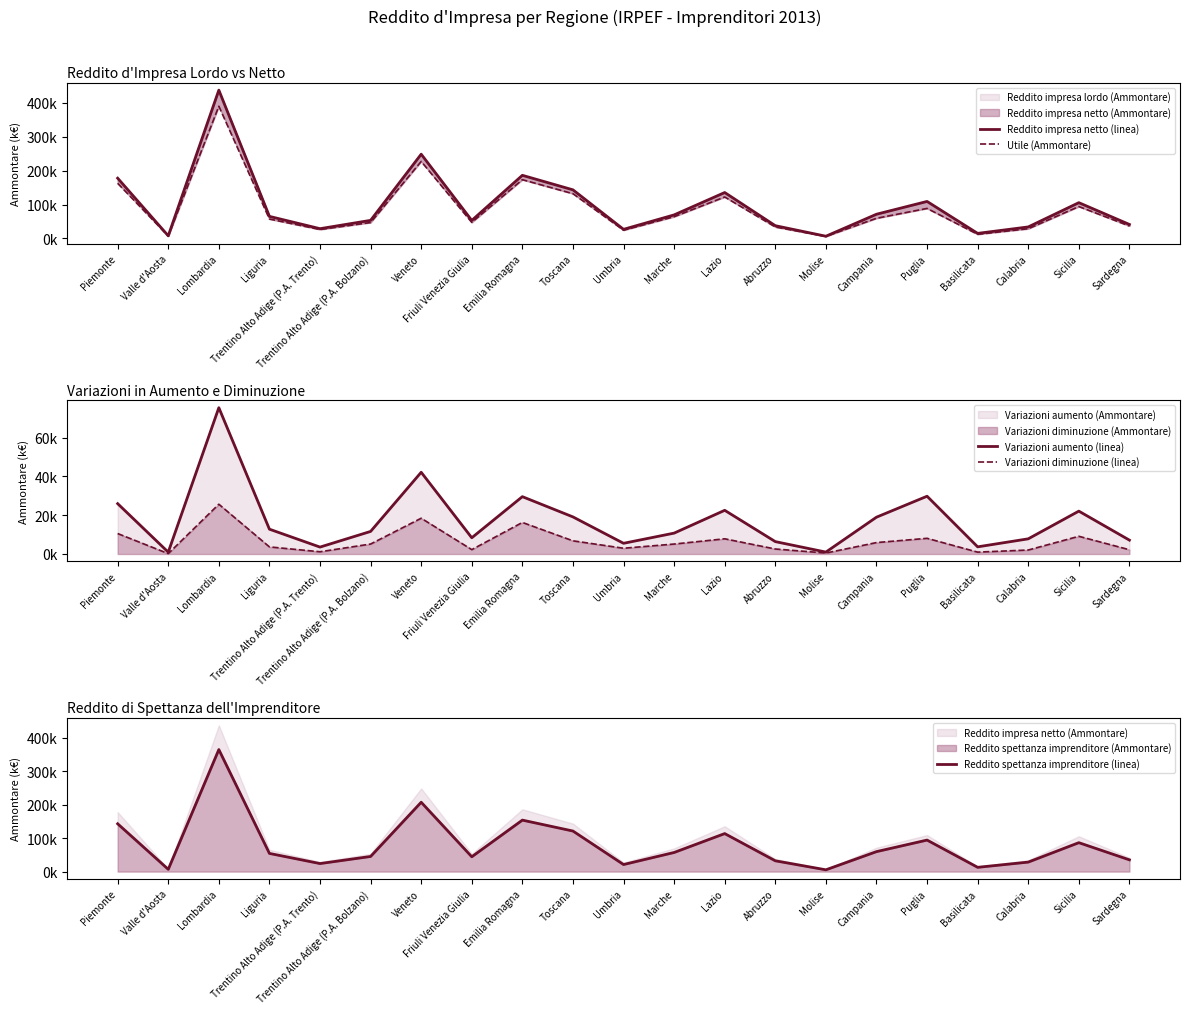

At Umbria, list the series in order from largest to smallest.

Reddito impresa netto (linea), Utile (Ammontare), Reddito spettanza imprenditore (linea), Variazioni aumento (linea), Variazioni diminuzione (linea)